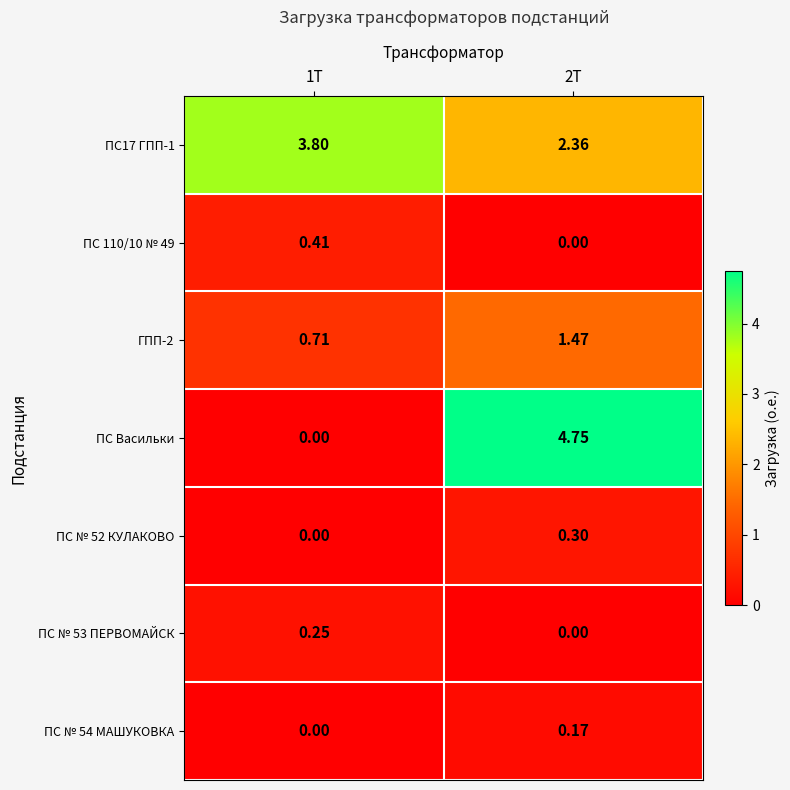

Which series changed the most between 1Т and 2Т?

ПС Васильки